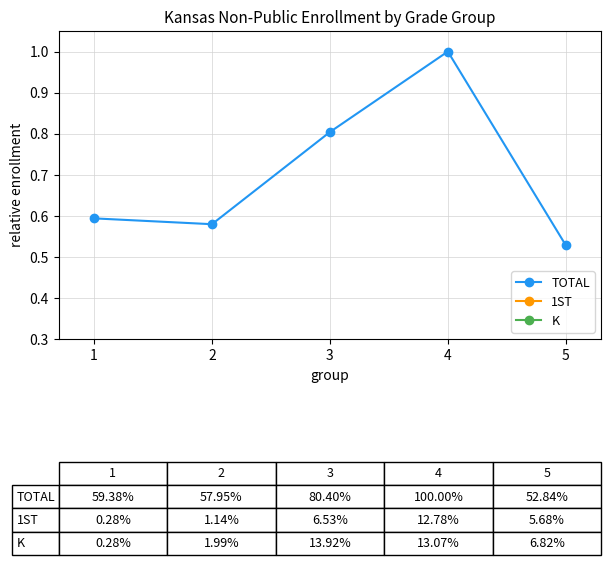

True or false: K has more than 0 points higher than both neighbors.

True